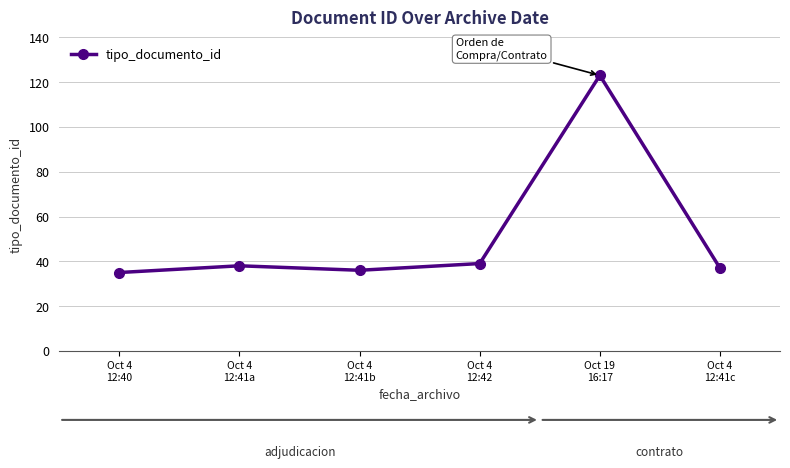

How many data points are less than 38?

3